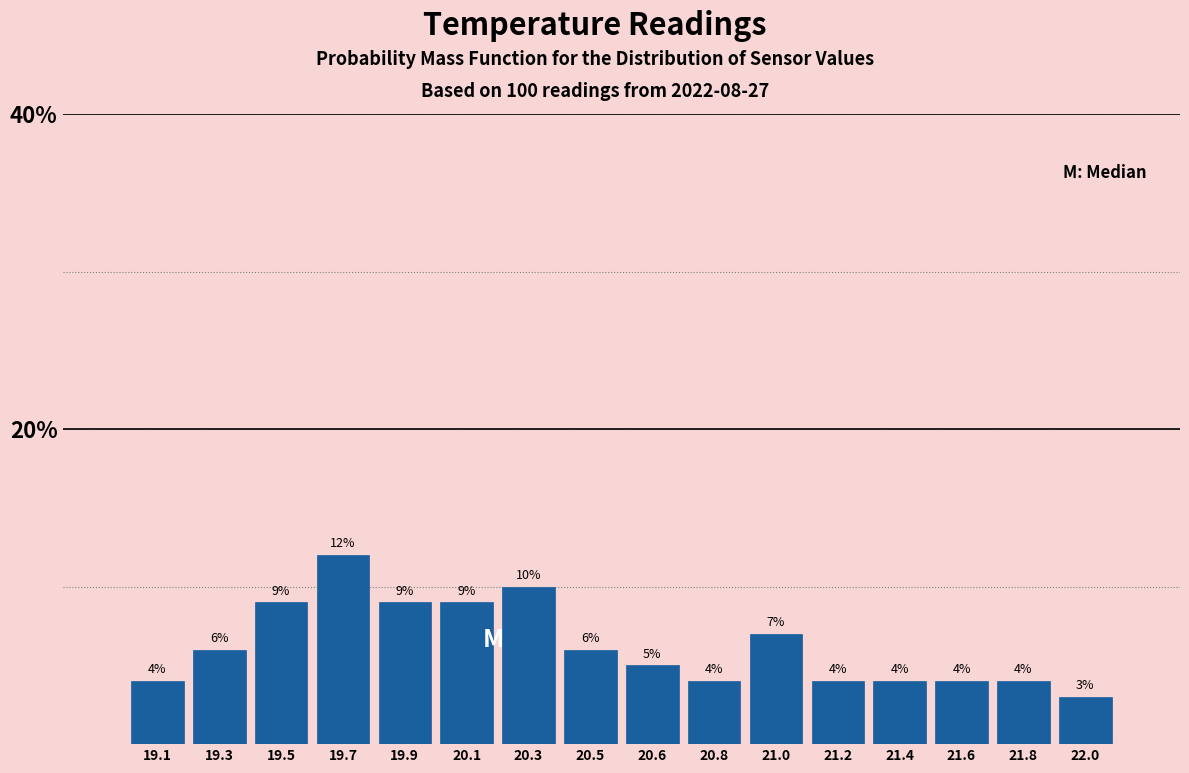

Reading left to right, what are all the values shown in this chart?

19.1=4.0	19.3=6.0	19.5=9.0	19.7=12.0	19.9=9.0	20.1=9.0	20.3=10.0	20.5=6.0	20.6=5.0	20.8=4.0	21.0=7.0	21.2=4.0	21.4=4.0	21.6=4.0	21.8=4.0	22.0=3.0